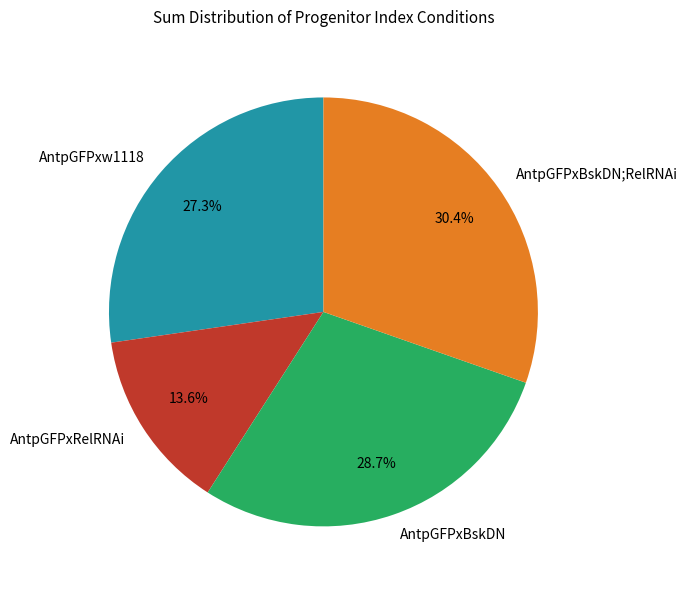

Count the number of slices in the pie.

4